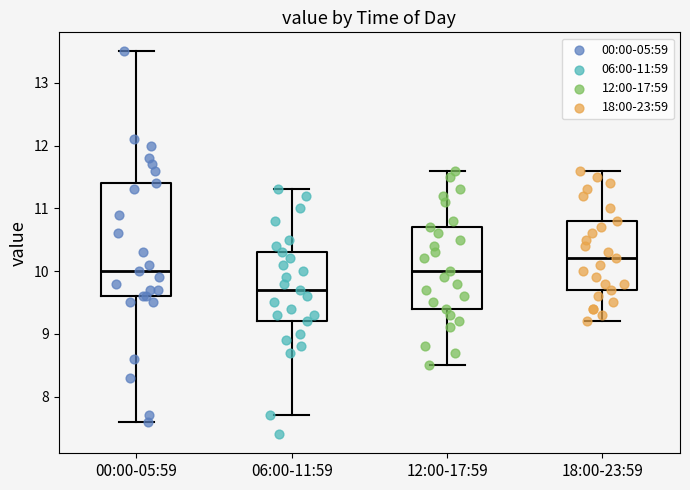

Which box's median line is the highest?

18:00-23:59